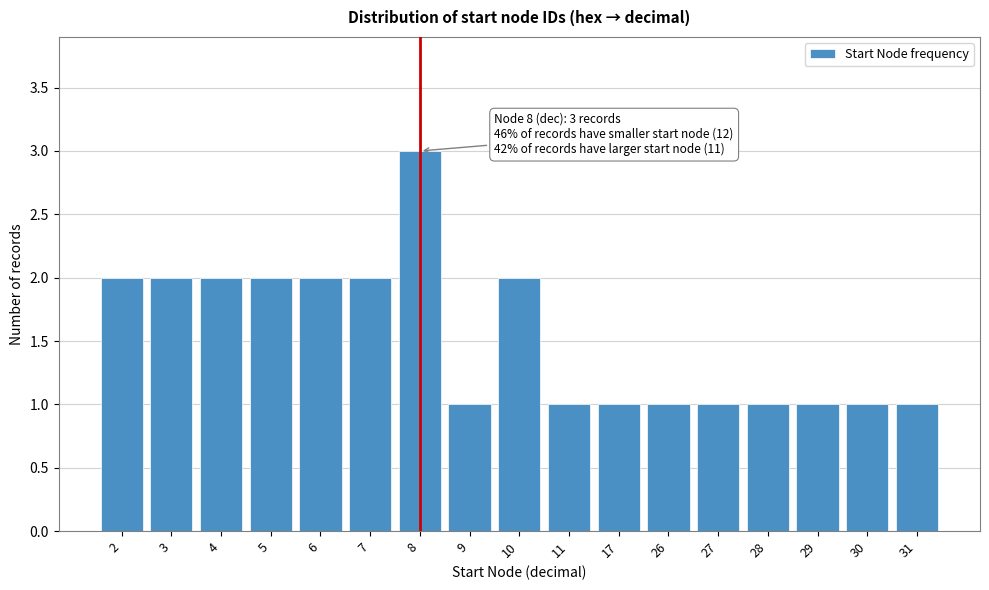

Reading left to right, list all the values displayed in this chart.

2=2	3=2	4=2	5=2	6=2	7=2	8=3	9=1	10=2	11=1	17=1	26=1	27=1	28=1	29=1	30=1	31=1